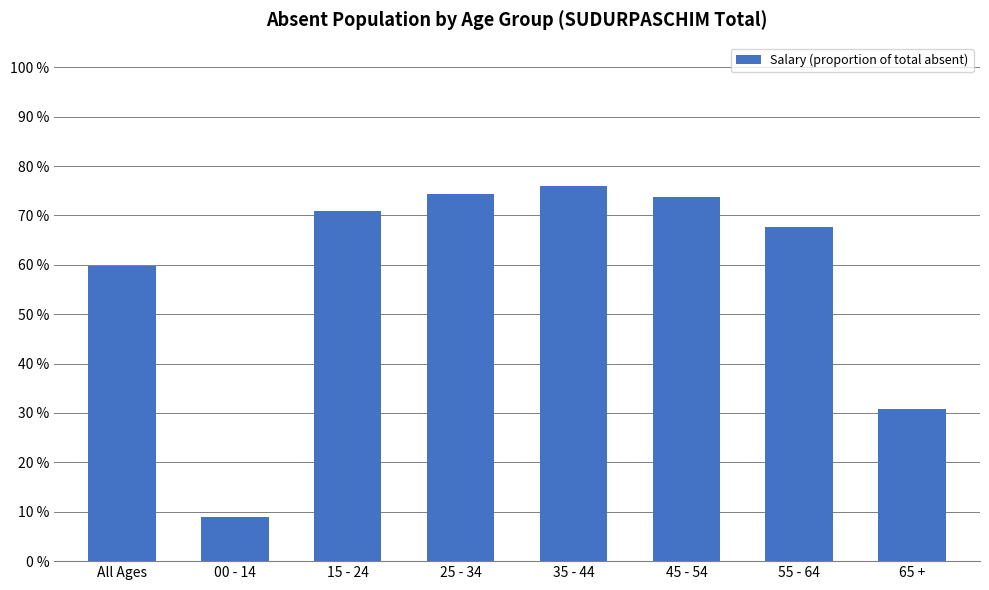

Are the bars horizontal?

No